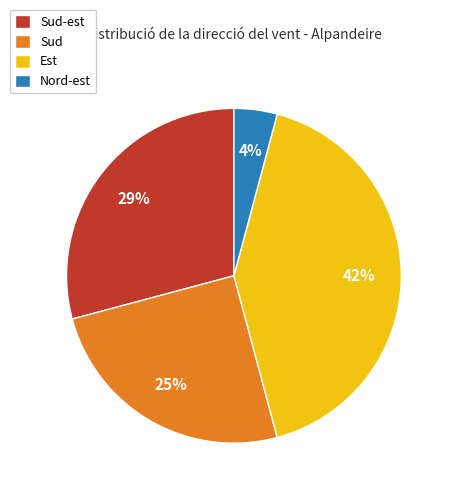

Count the number of slices in the pie.

4